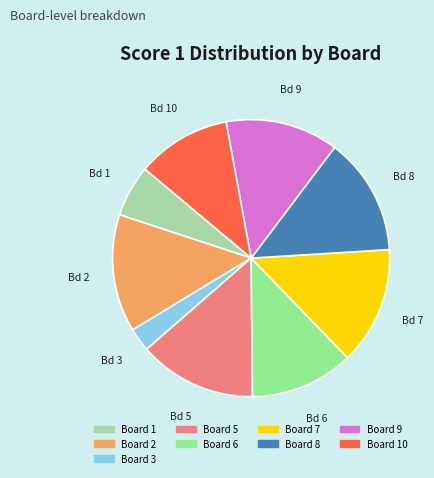

Is it true that Board 8 is 14% of the pie?

True